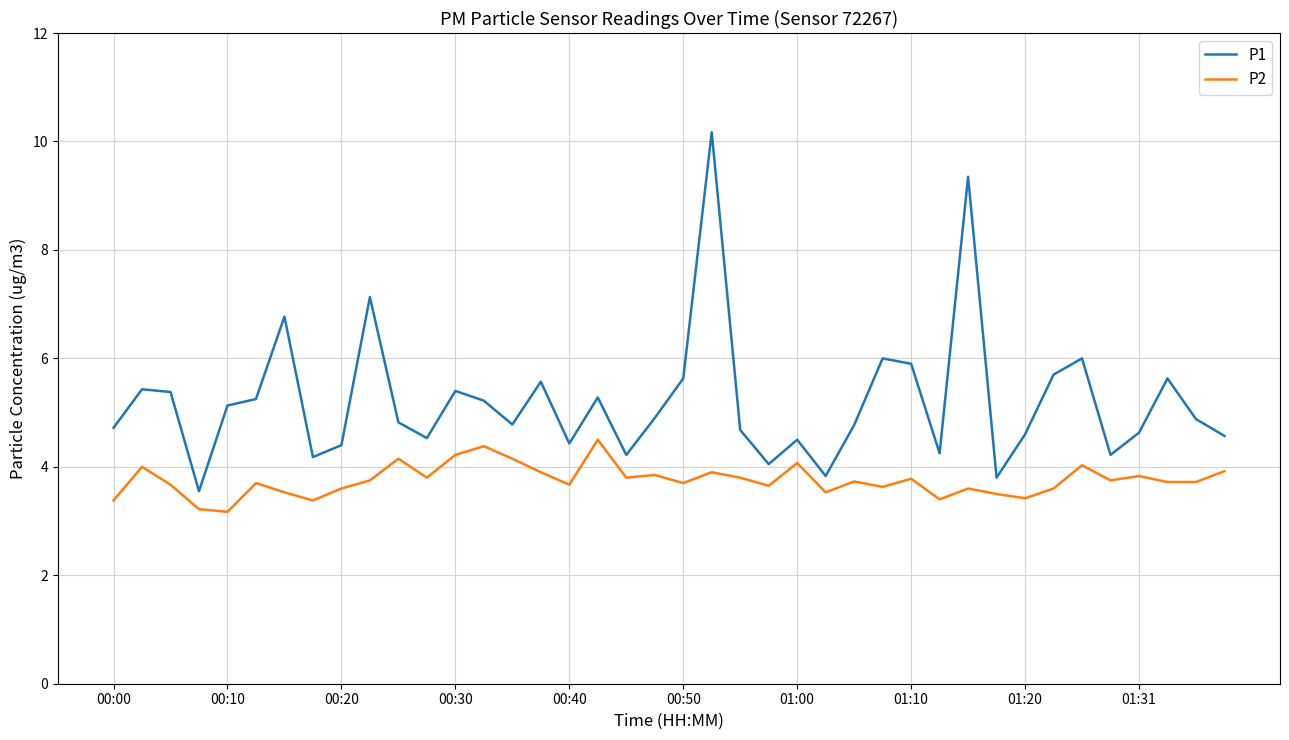

True or false: P2 and P1 intersect in this chart.

False